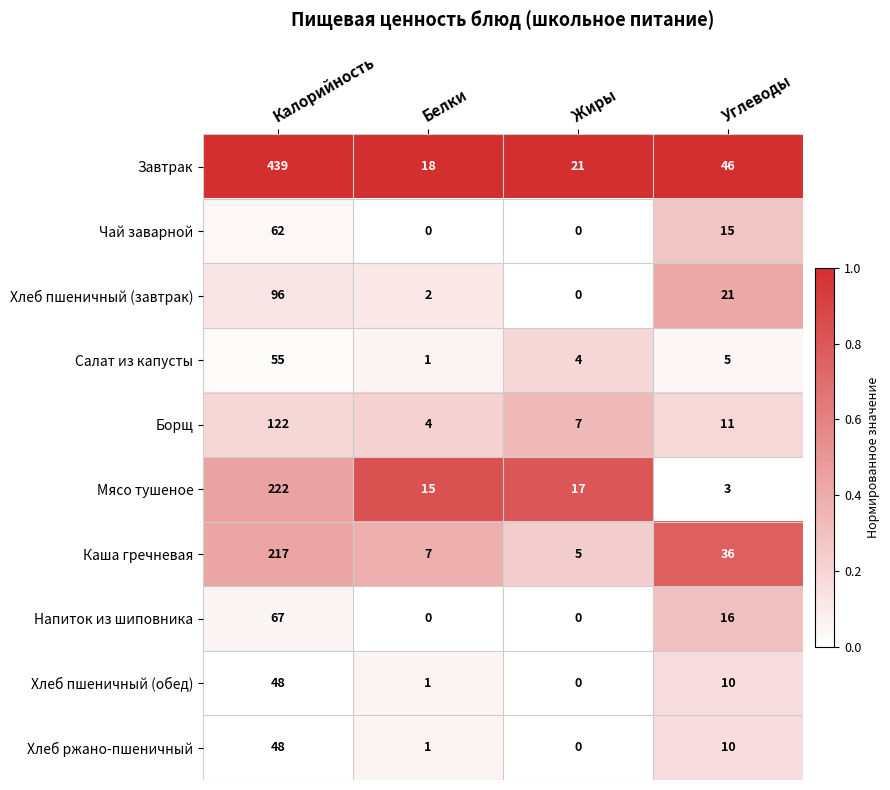

What is the difference between the highest and lowest values at Углеводы?

43